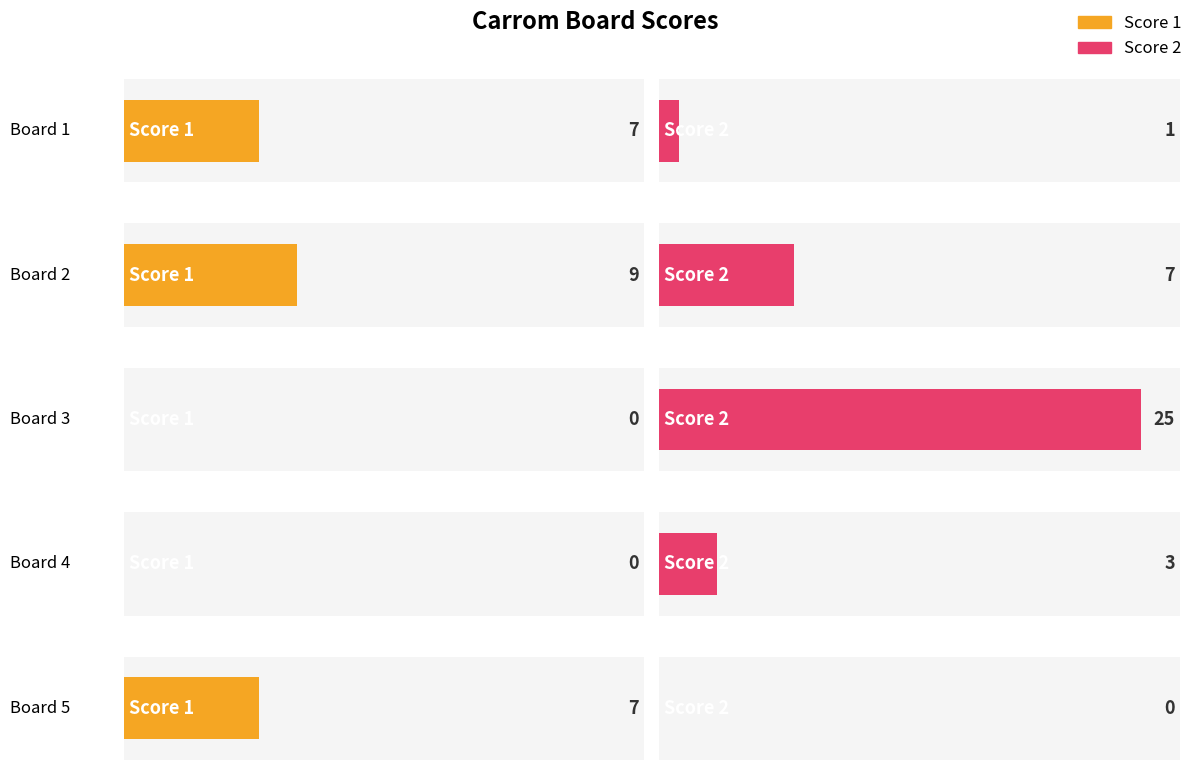

What is the total value across all series at Board 3?

25